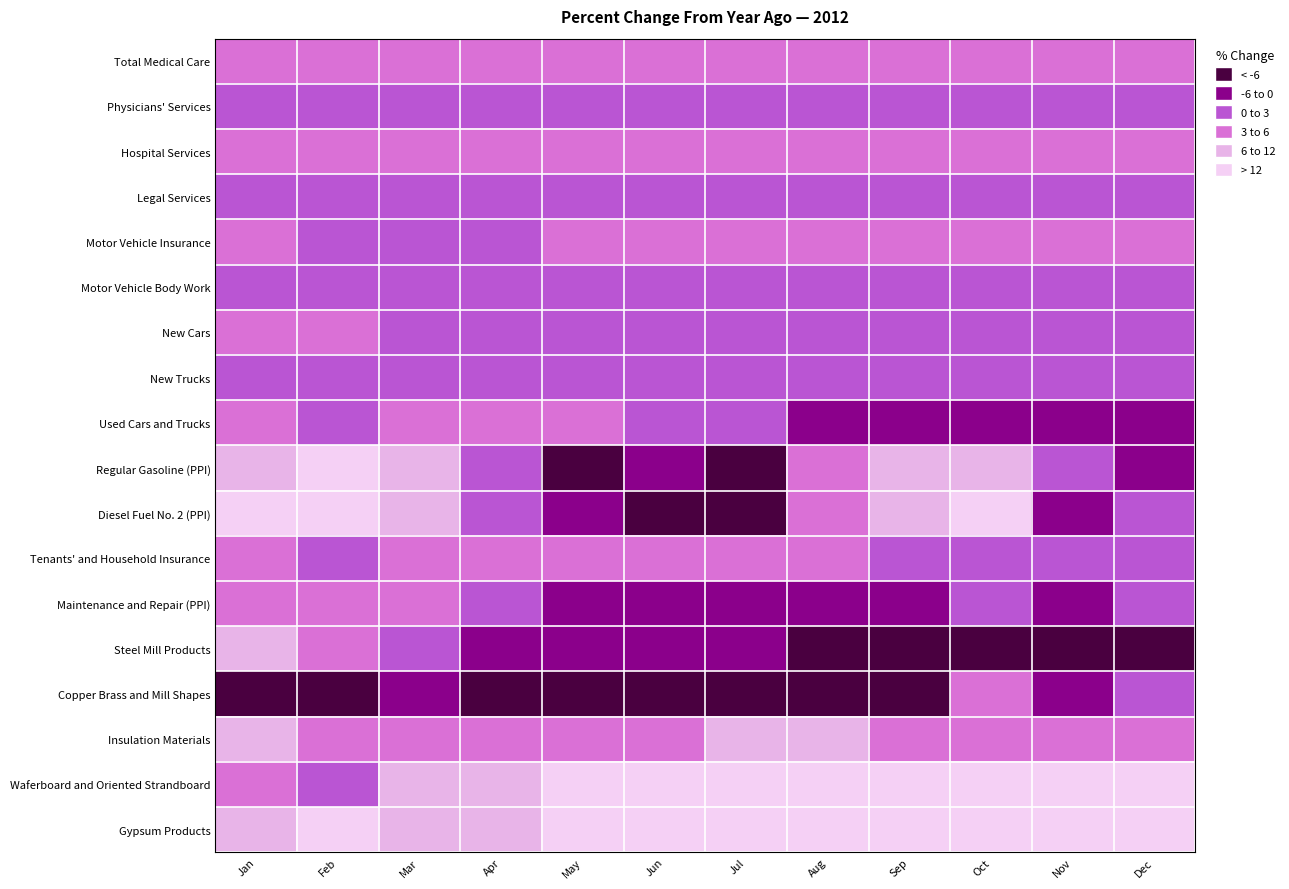

At how many categories does at least one series exceed 31?

5